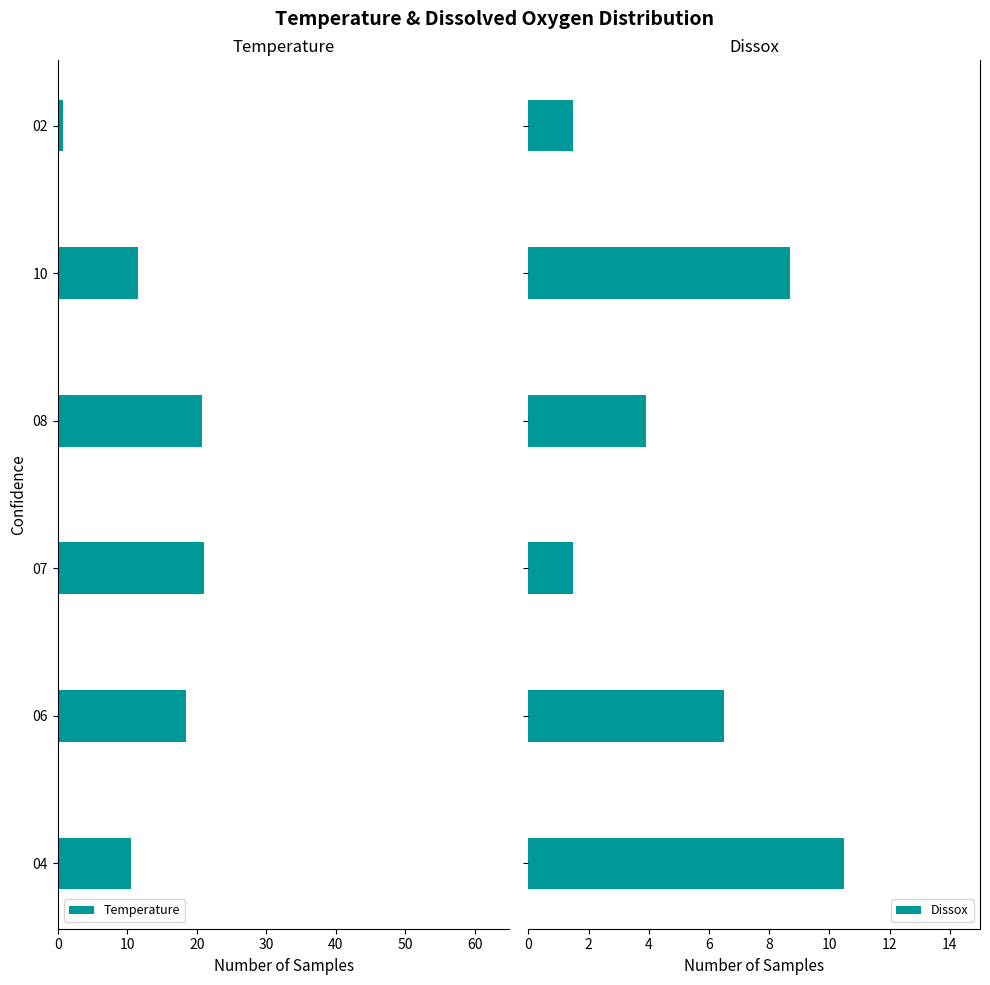

What is the lowest value of the Dissox series?

1.5